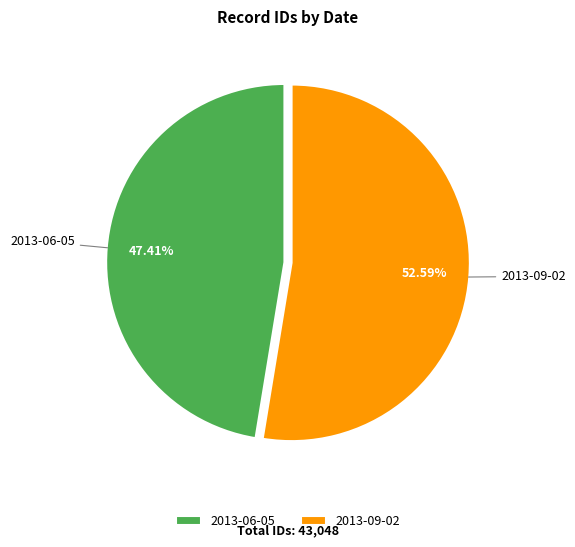

Is there a majority slice in this chart?

Yes